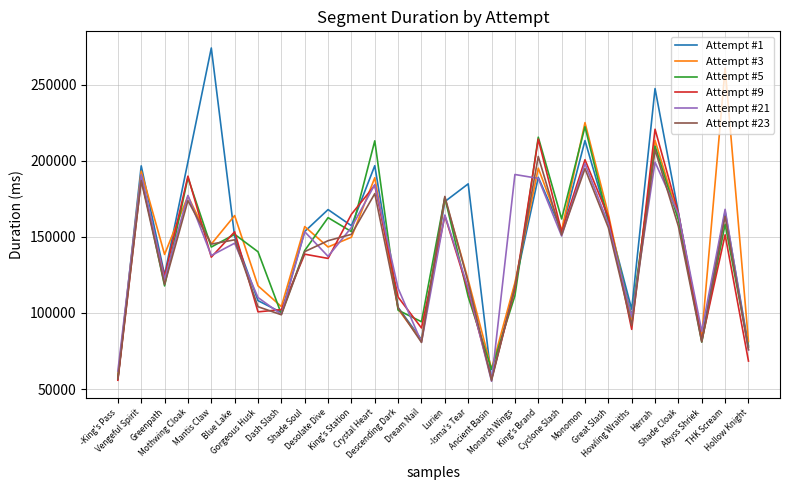

What position from the right is -Isma's Tear?

13